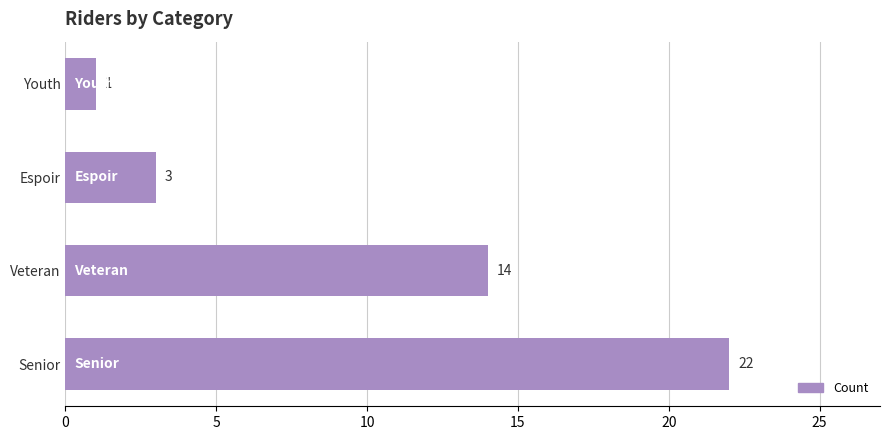

Which category has the lowest value across all series?

Youth